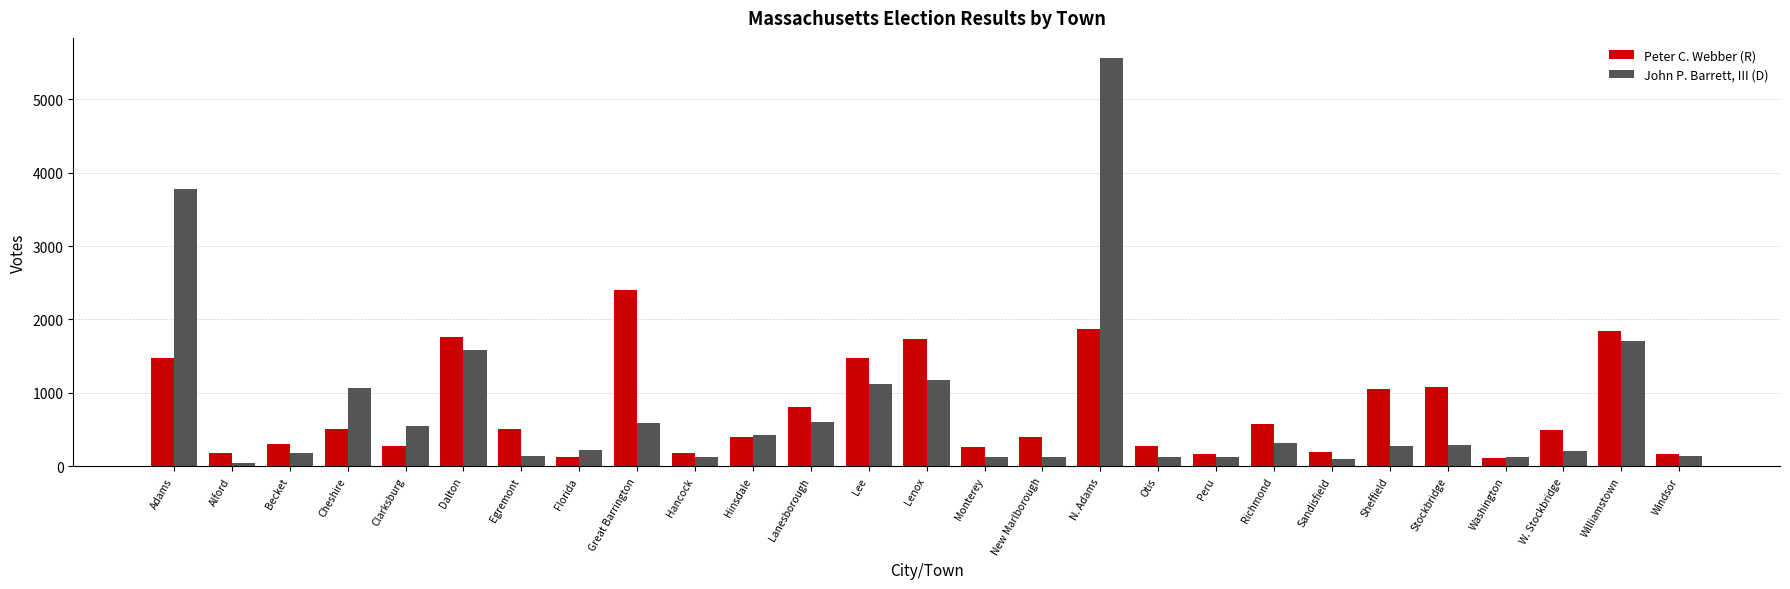

Is the value of Peter C. Webber (R) at Monterey greater than the value of John P. Barrett, III (D) at Egremont?

Yes